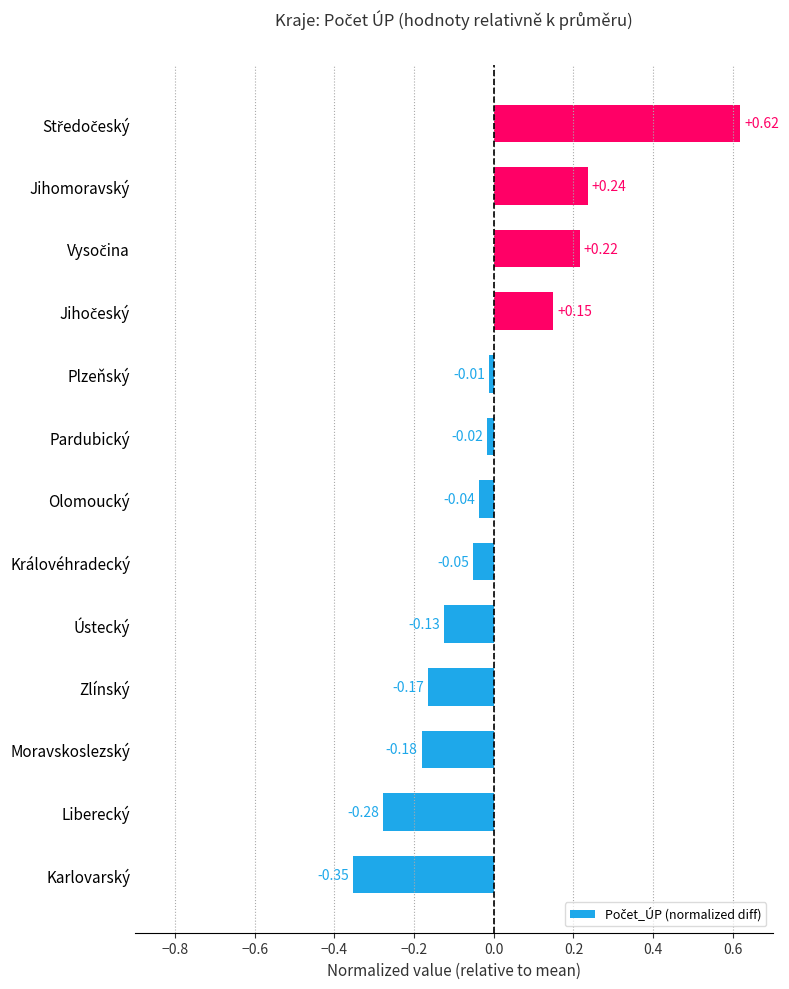

What is the difference between the maximum and second lowest values?

0.9